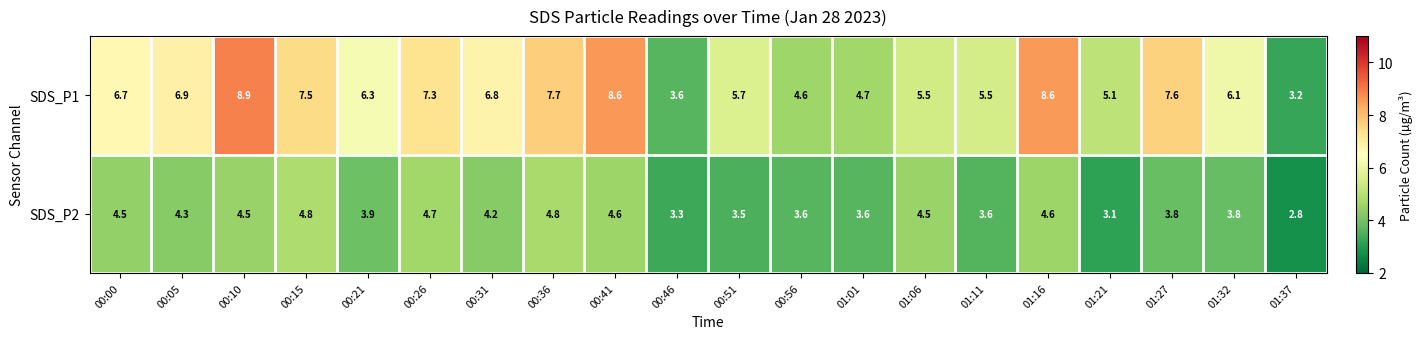

Read the SDS_P1 value at 00:00.

6.7